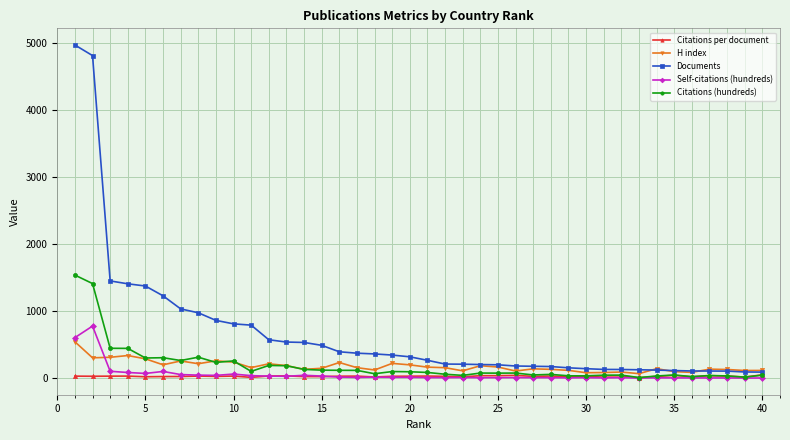

How many lines are shown in the chart?

5